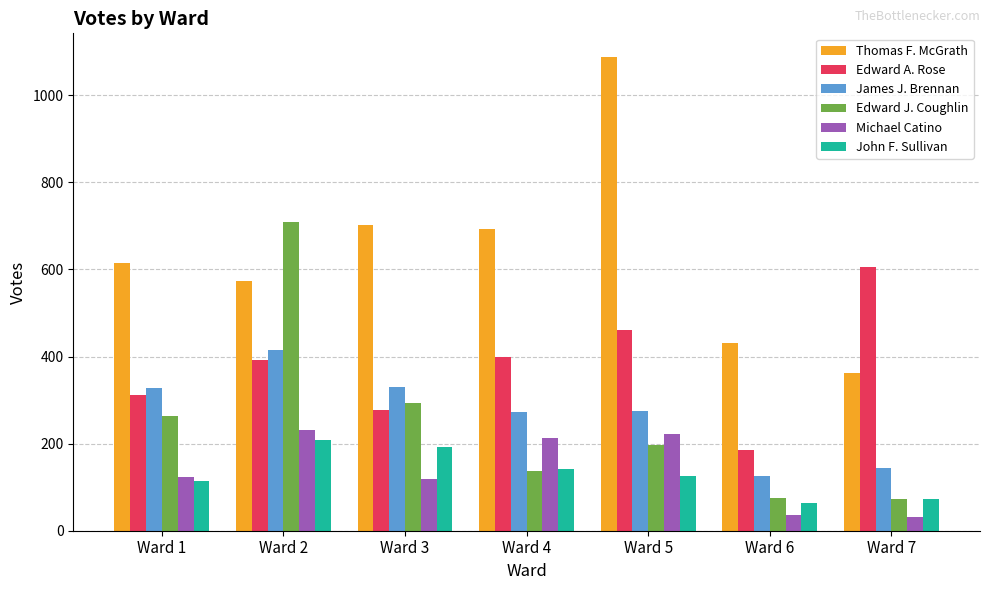

What is the maximum value for Michael Catino?

231